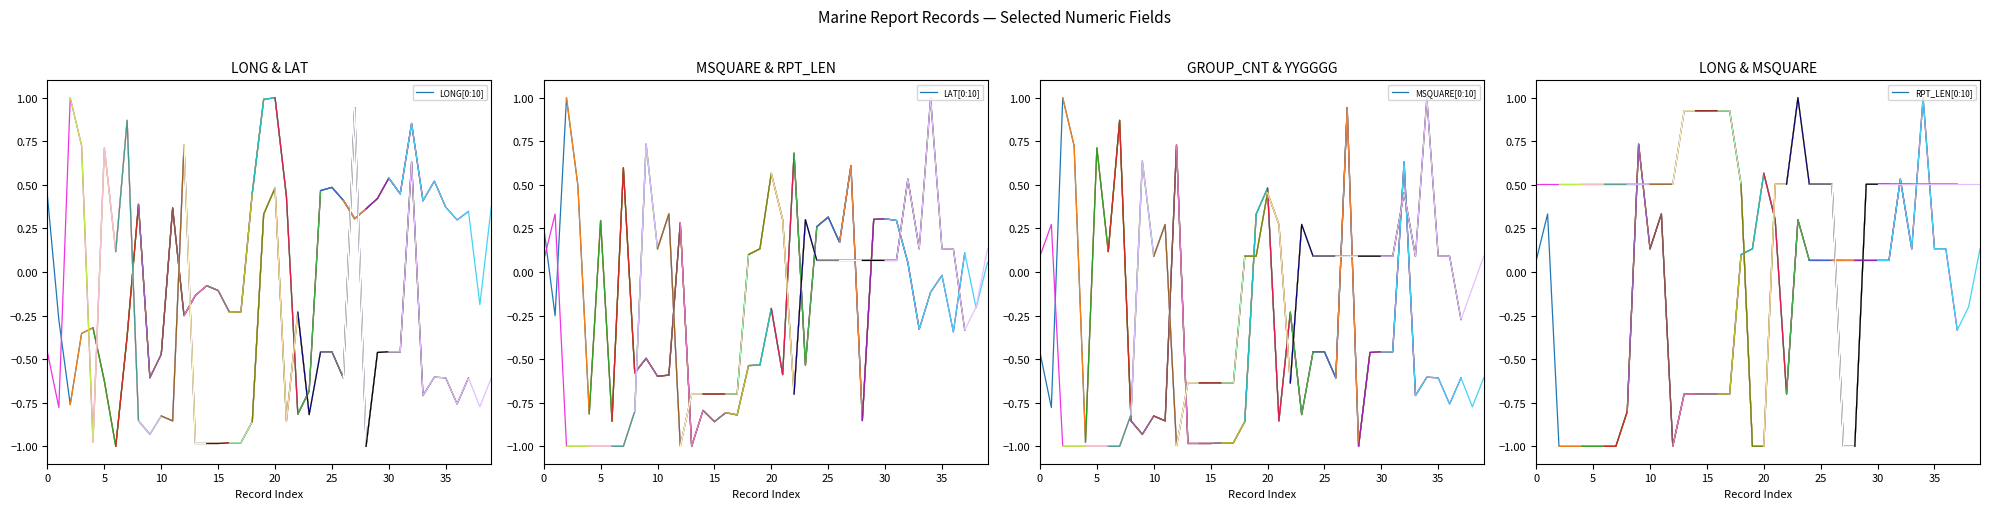

What are all the series names shown in the legend?

LONG[0:10], LAT[0:10], MSQUARE[0:10], RPT_LEN[0:10]